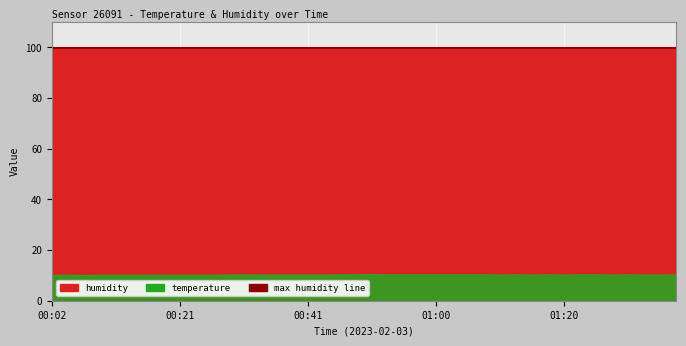

Reading left to right, transcribe all the data shown in this chart.

00:02=9.9	00:04=10.0	00:07=9.9	00:09=10.0	00:12=10.0	00:14=10.0	00:16=10.0	00:19=10.0	00:21=10.0	00:24=10.0	00:26=10.0	00:29=10.1	00:31=10.2	00:33=10.1	00:36=10.1	00:38=10.1	00:41=10.1	00:43=10.1	00:46=10.2	00:48=10.2	00:50=10.3	00:53=10.2	00:55=10.2	00:58=10.2	01:00=10.2	01:03=10.2	01:05=10.2	01:08=10.2	01:10=10.1	01:12=10.2	01:15=10.1	01:17=10.2	01:20=10.1	01:22=10.2	01:25=10.2	01:27=10.1	01:29=10.2	01:32=10.1	01:34=10.1	01:37=10.2